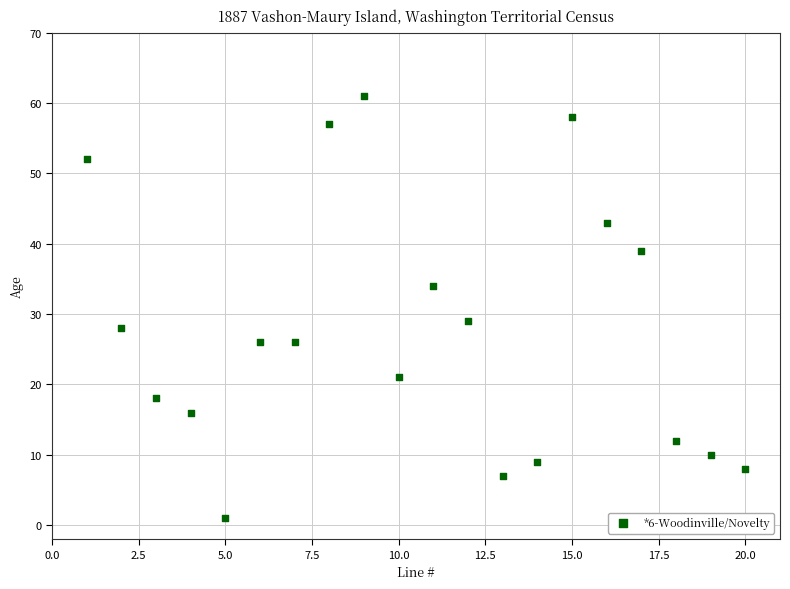

What Y value in the scatter plot is closest to 31?

29